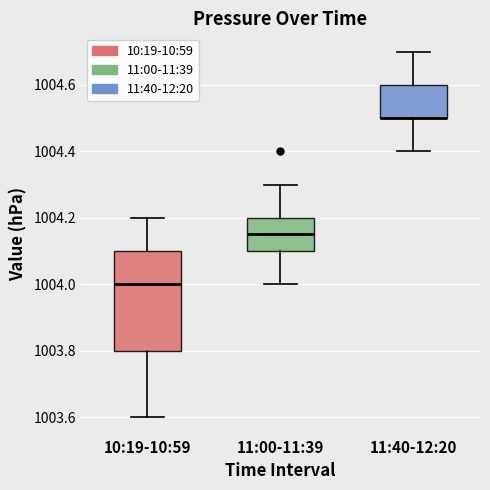

Reading left to right, transcribe this box plot: for each box, give where its median line is, the range the box spans, and where its two whiskers end, as read against the y-axis. The values are not printed on the chart, so give them approximately, as read against the axis.

10:19-10:59: median 1004.00, box 1003.80 to 1004.10, whiskers 1003.60 to 1004.20
11:00-11:39: median 1004.16, box 1004.10 to 1004.20, whiskers 1004.00 to 1004.30
11:40-12:20: median 1004.50 (drawn on the box's lower edge), box 1004.50 to 1004.60, whiskers 1004.40 to 1004.70